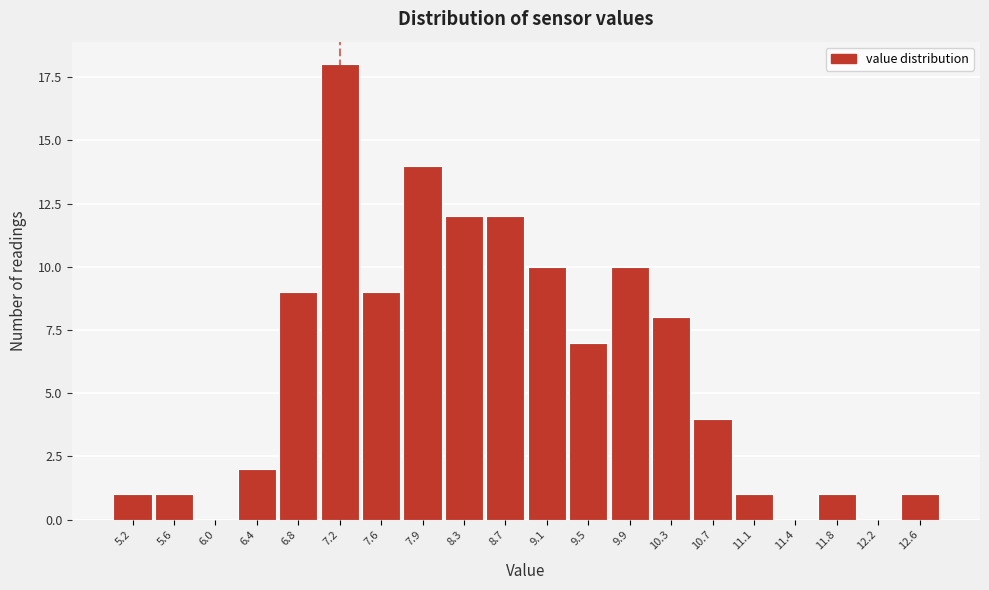

Reading left to right, extract all data points from this chart.

5.2=1	5.6=1	6.0=0	6.4=2	6.8=9	7.2=18	7.6=9	7.9=14	8.3=12	8.7=12	9.1=10	9.5=7	9.9=10	10.3=8	10.7=4	11.1=1	11.4=0	11.8=1	12.2=0	12.6=1